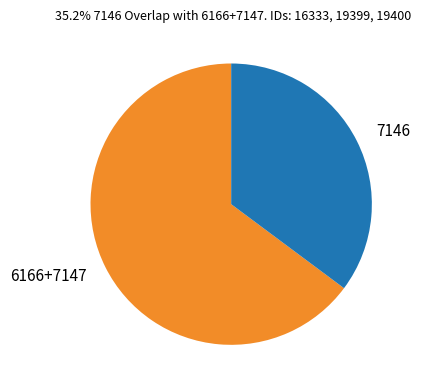

True or false: 7146 accounts for 35% of the total.

True